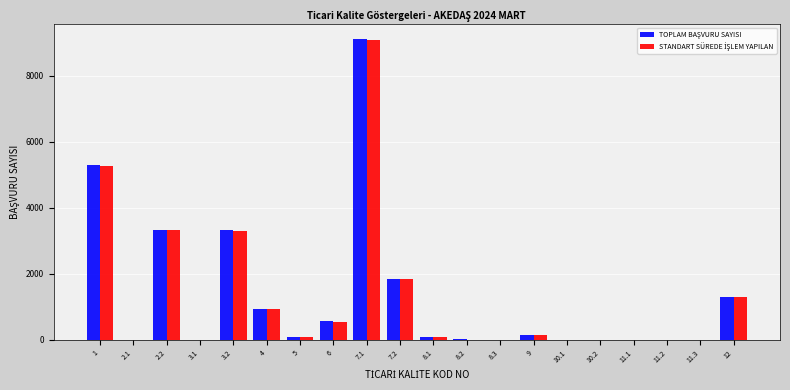

At which category is the sum across all series the highest?

7.1